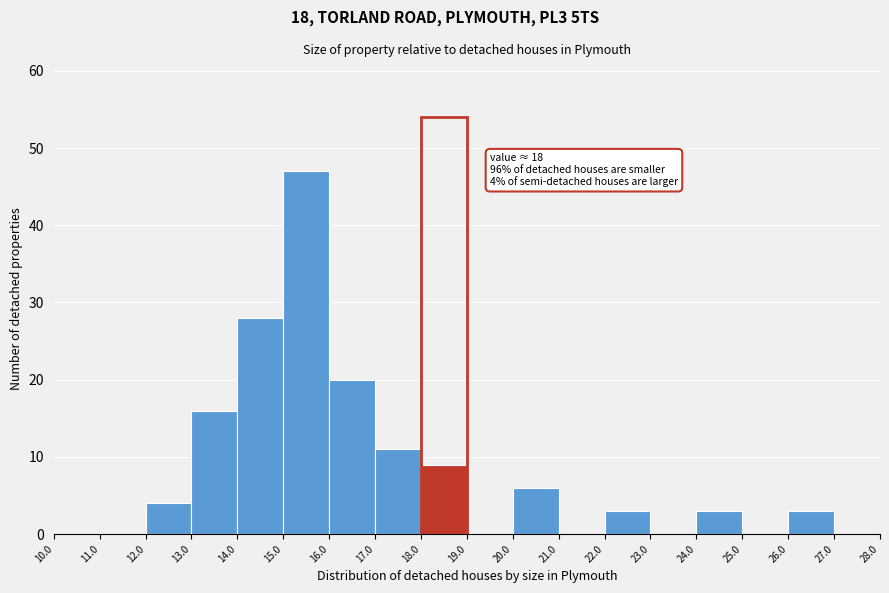

Which range on the x-axis has the tallest bar?

15.0 to 16.0